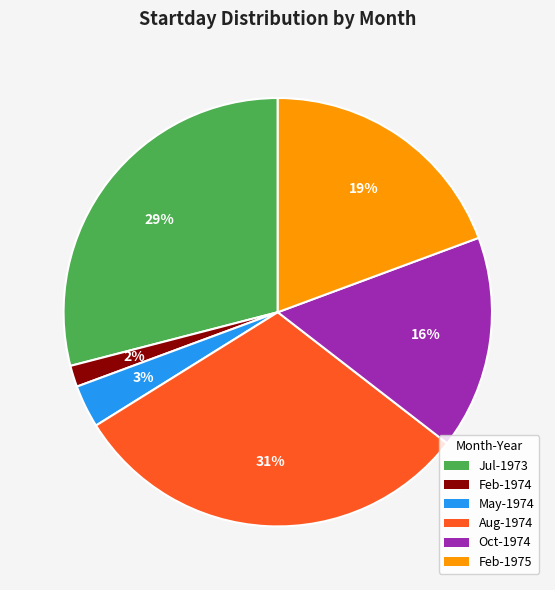

Is there any slice that represents more than half of the pie?

No